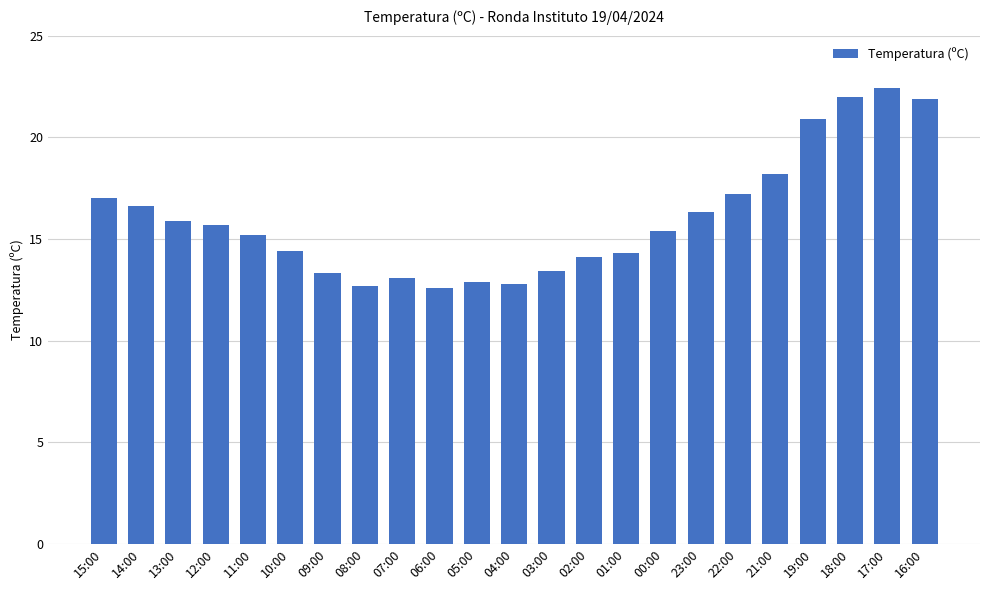

The chart shows a value of 6.0 at 00:00. True or false?

False